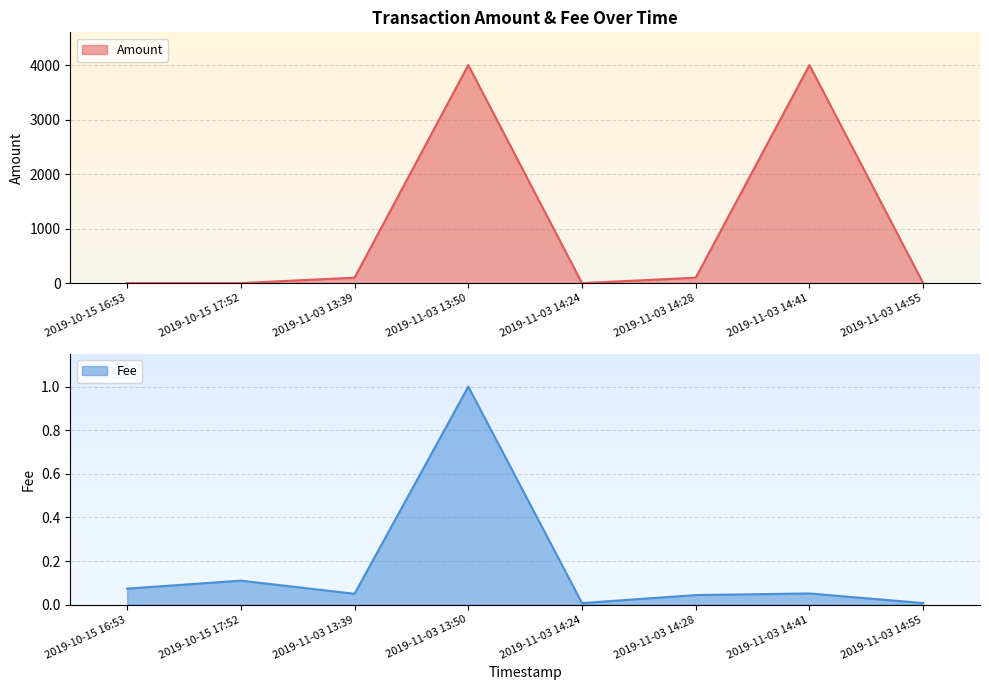

What is the greatest value displayed?

4000.0